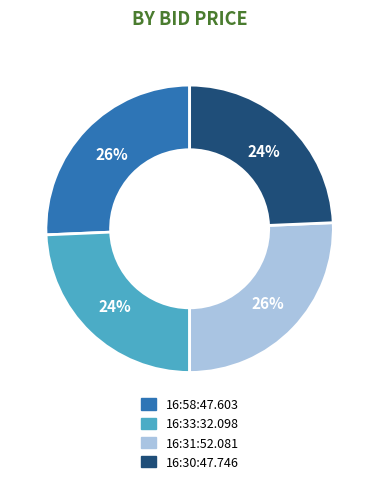

Does any single category account for the majority?

No